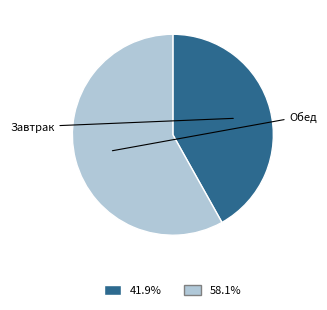

To the nearest percent, what is the combined percentage of Обед and Завтрак?

100%